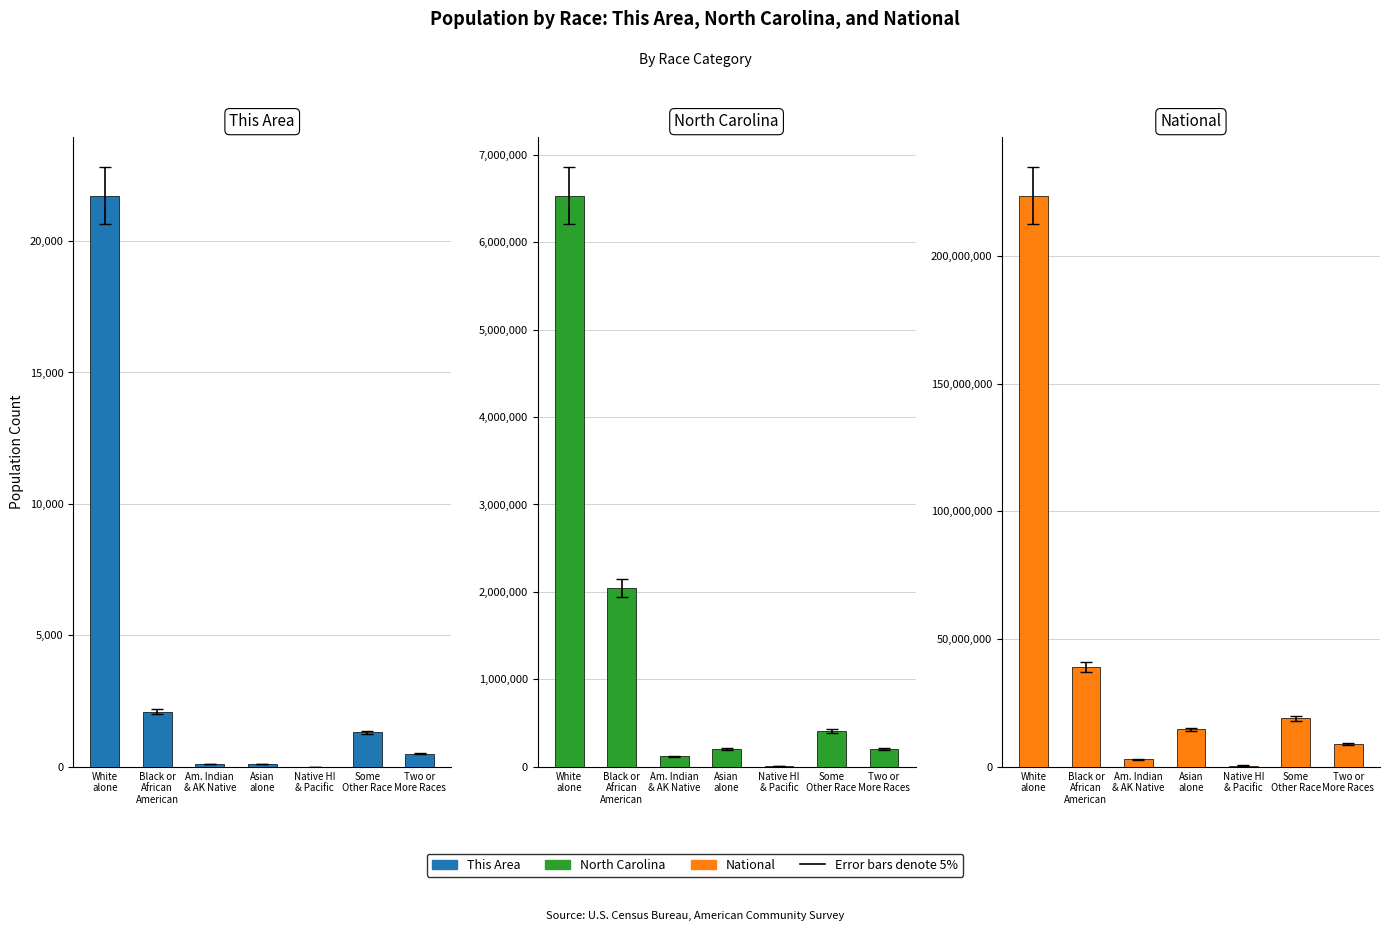

At Two or
More Races, list the series in order from largest to smallest.

National, North Carolina, This Area